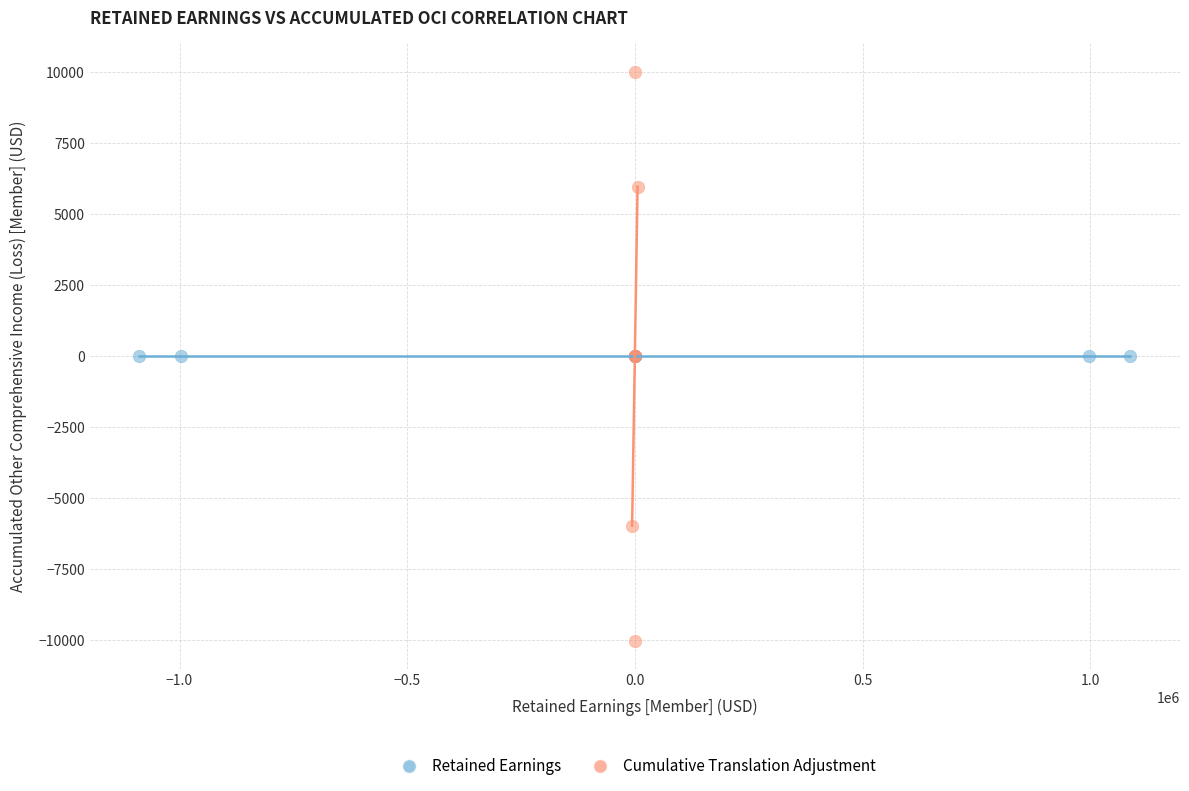

Which series reaches the minimum Y coordinate?

Cumulative Translation Adjustment